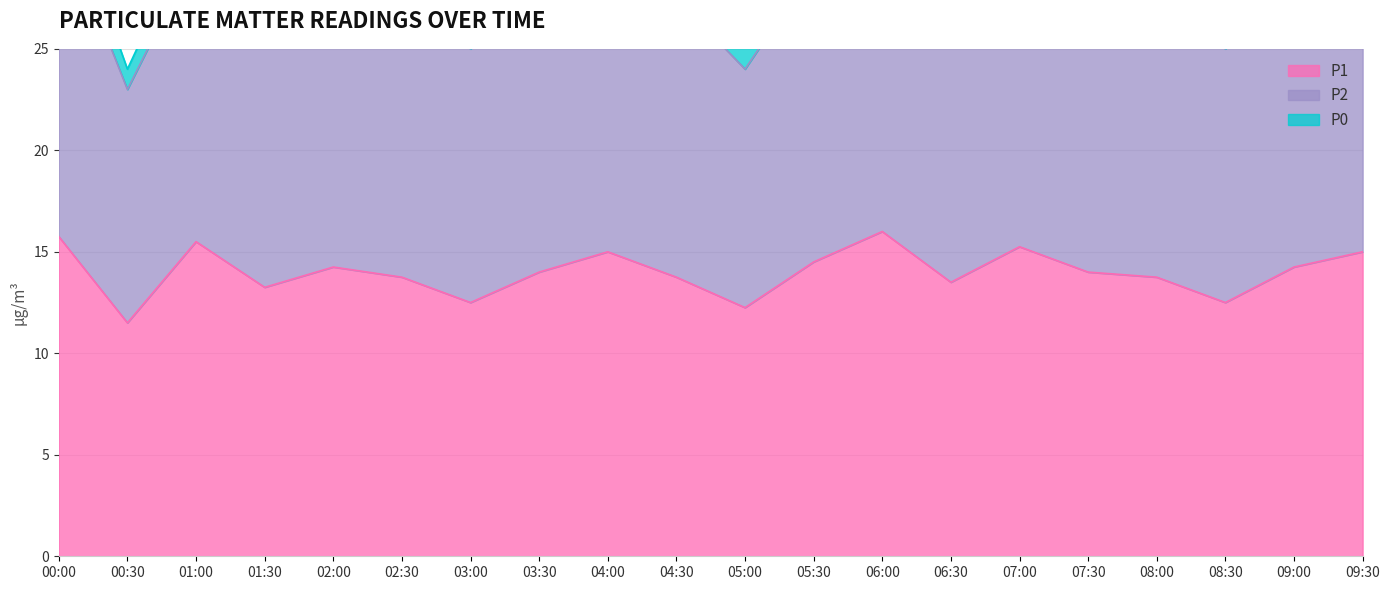

Is it true that P2 equals 19.4 at 07:30?

False